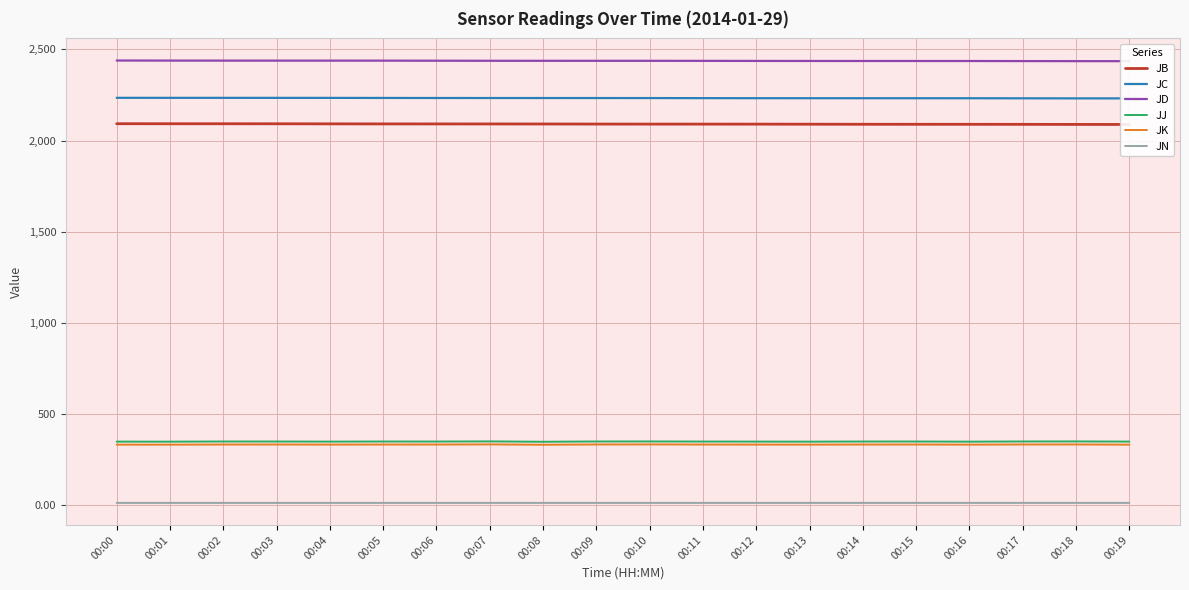

Where is the first local minimum for JK?

00:01